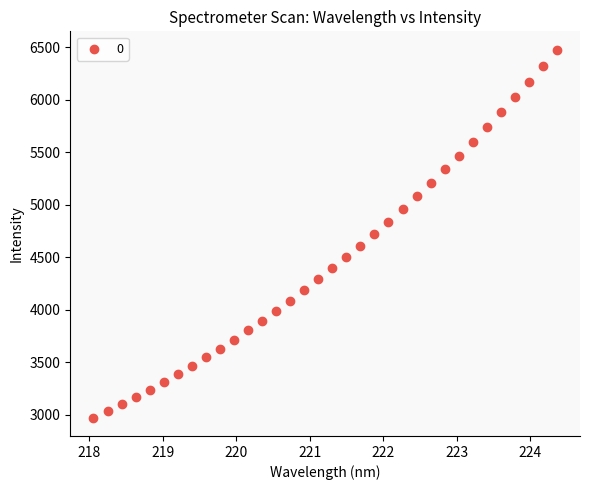

What is the range of X values (max minus min)?

6.3